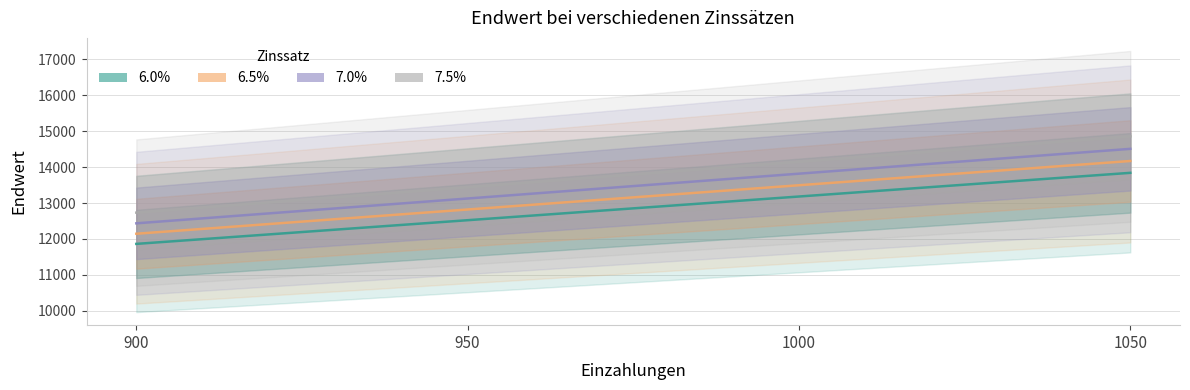

True or false: 7.5% and 6.0% intersect in this chart.

False